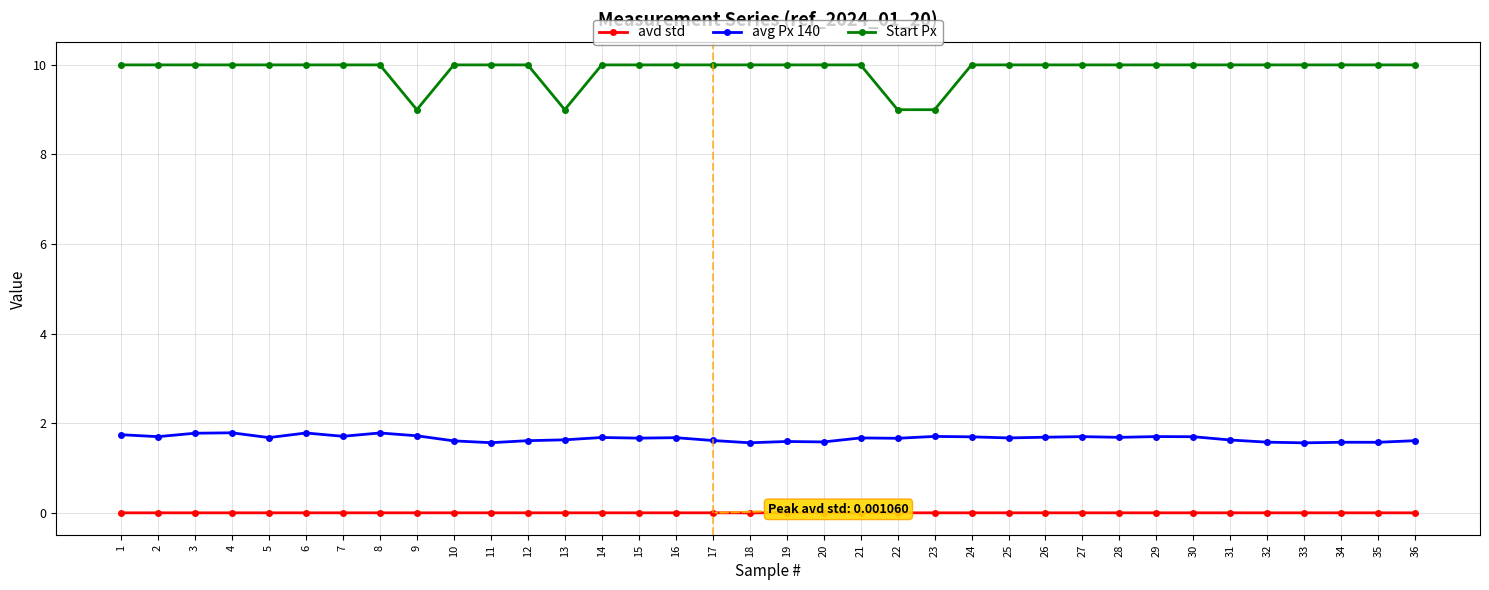

Which series has the largest range (max minus min)?

Start Px